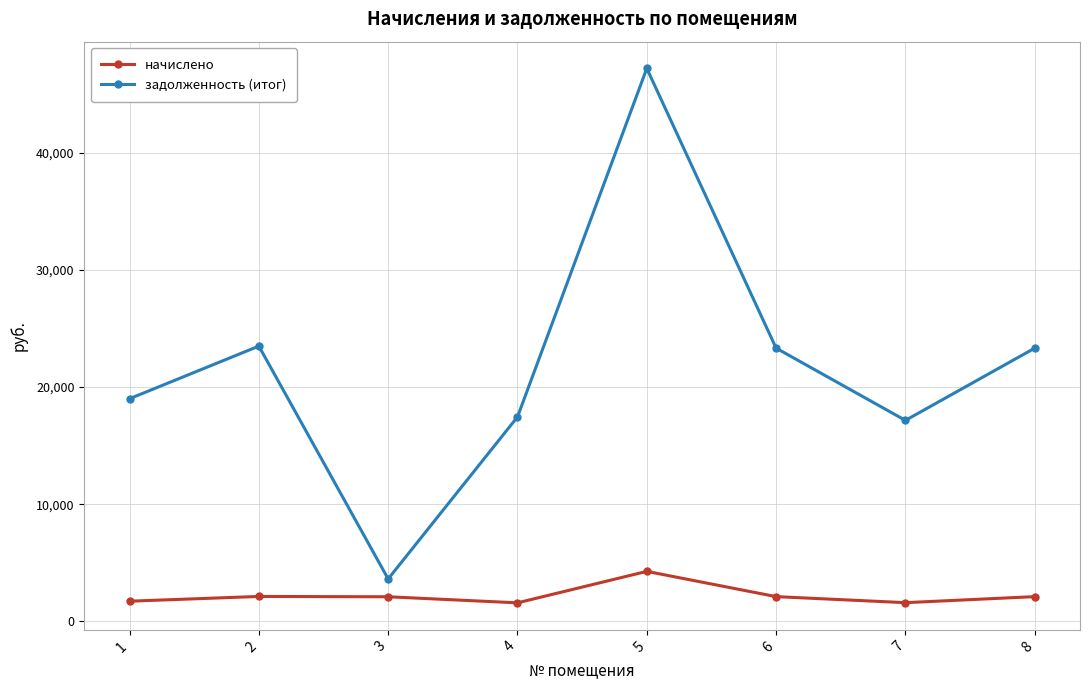

The задолженность (итог) series shows 19002.7 at 1. True or false?

True